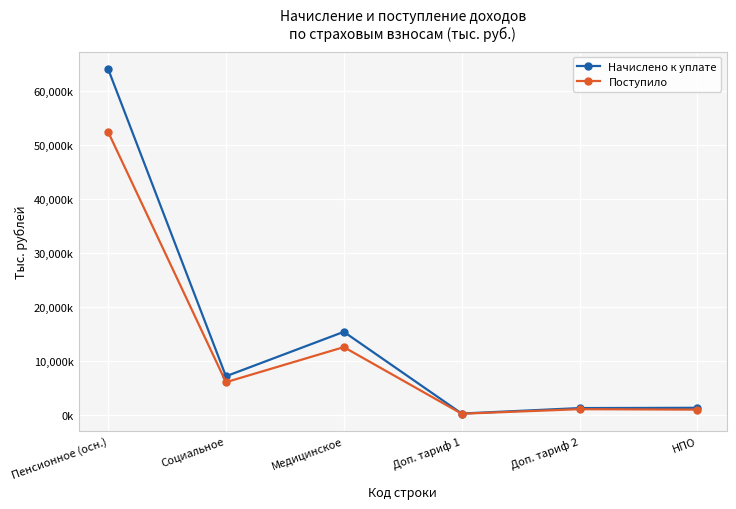

At which label does Начислено к уплате first exceed 7130887?

Пенсионное (осн.)